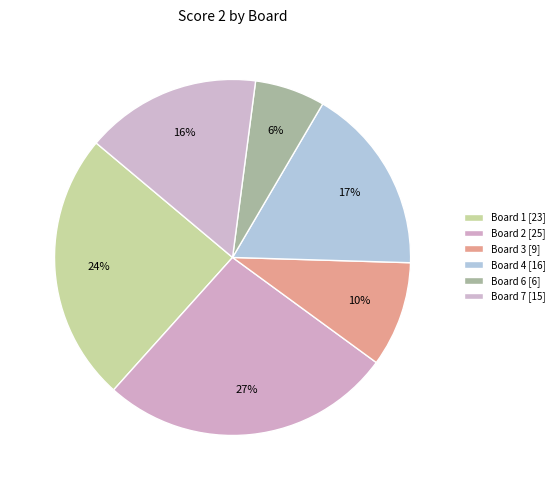

Count the number of slices in the pie.

6